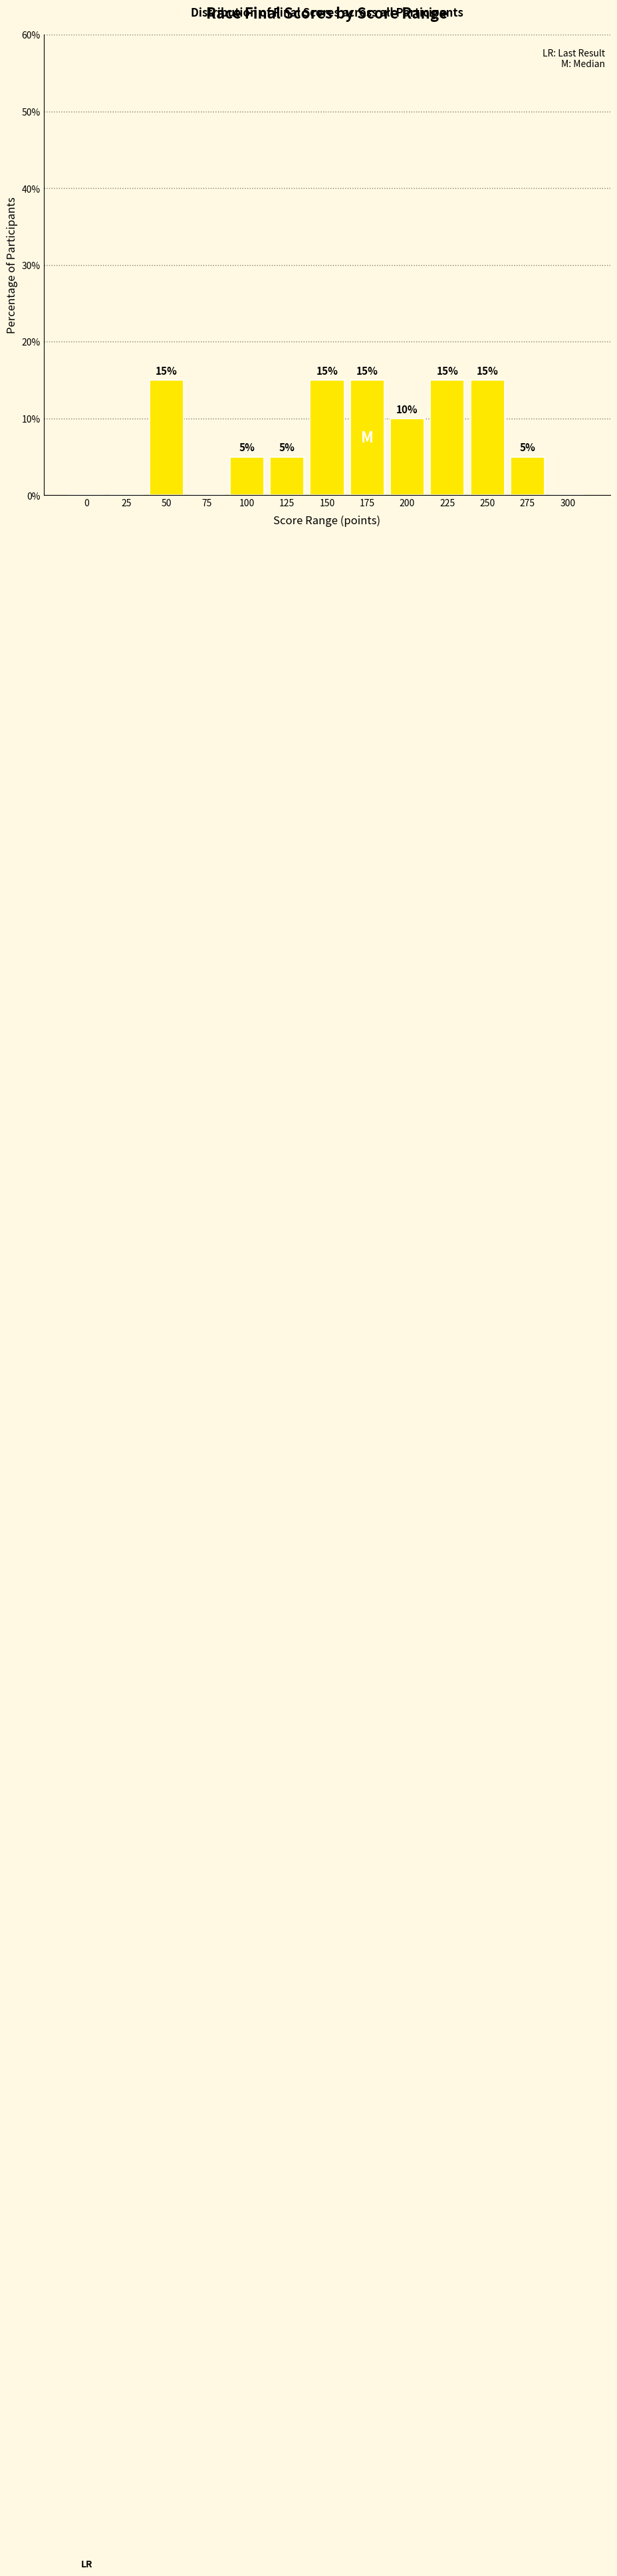

True or false: the data shows 9 at 175.

False